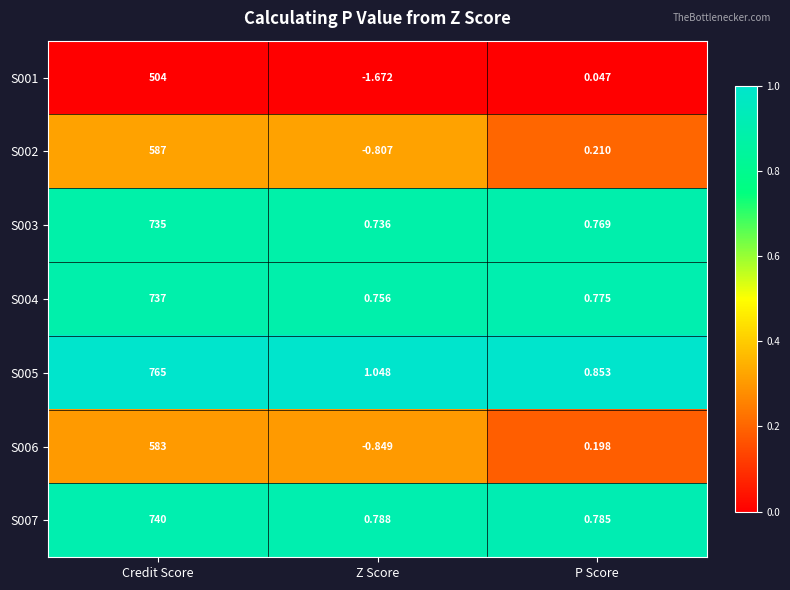

Is the value of S005 at Z Score greater than the value of S006 at Credit Score?

No